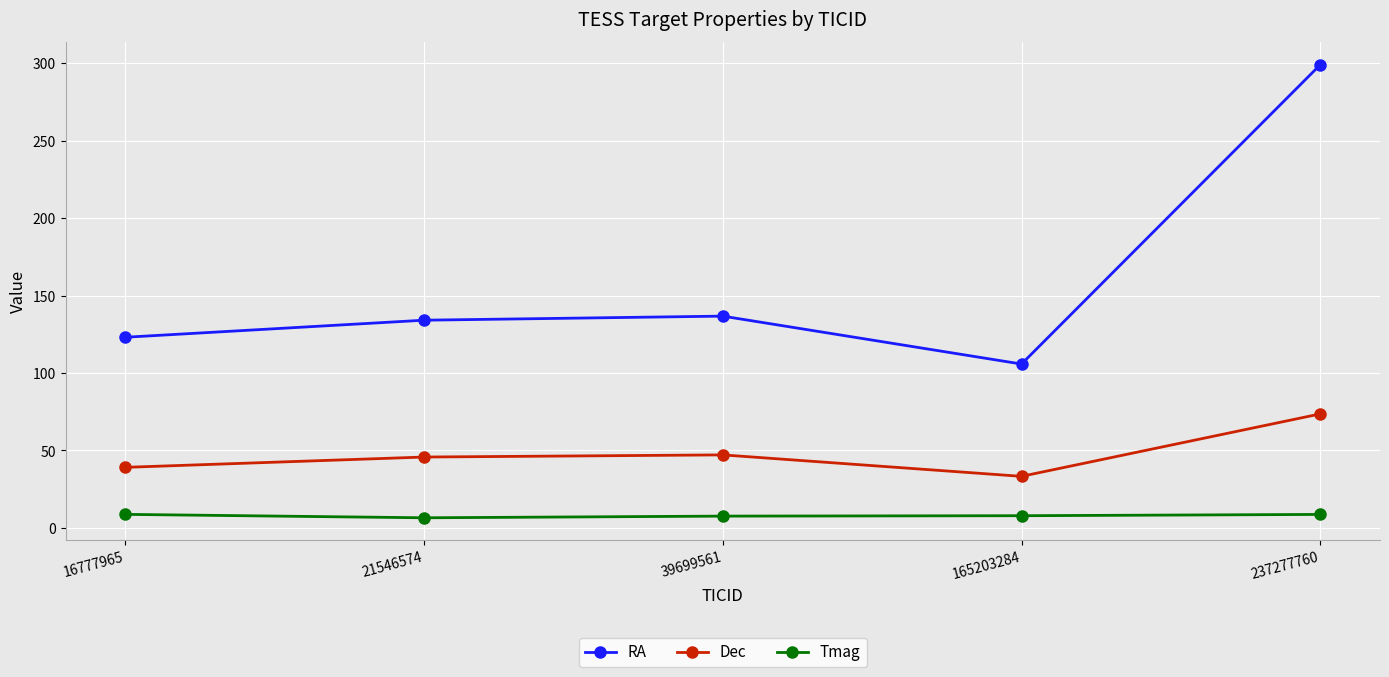

The value of Dec at 237277760 is 73.6. True or false?

True